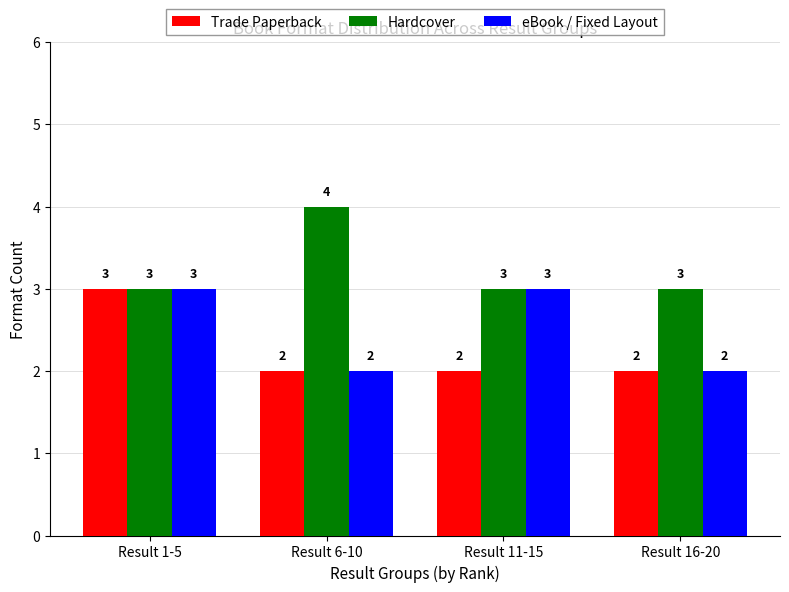

Count the eBook / Fixed Layout values in the range 2 to 3.

4